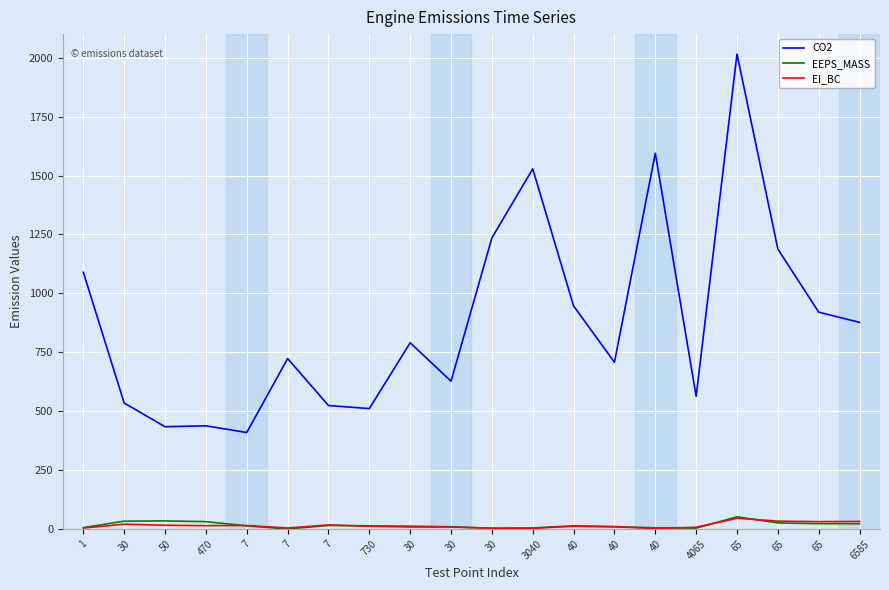

What is the approximate value of CO2 at 3040?

1528.4